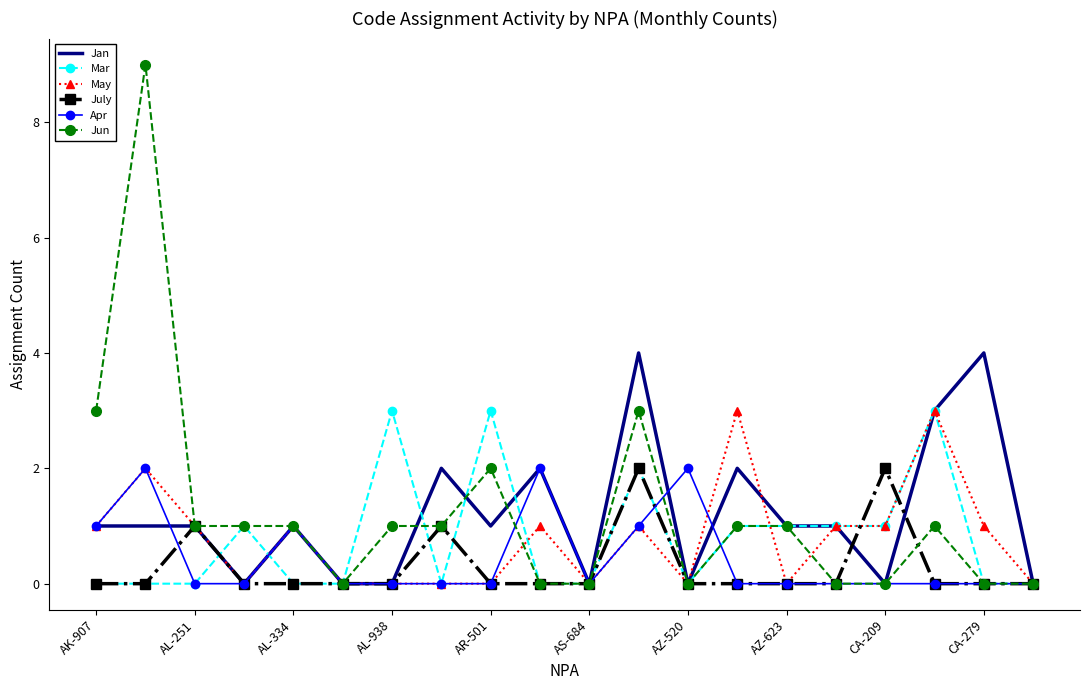

What is the greatest value displayed?

9